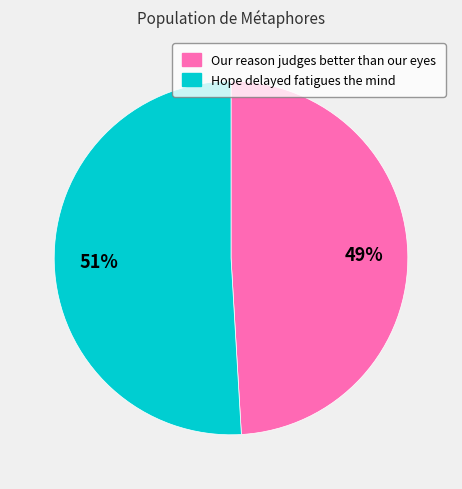

Which category has the biggest portion of the pie?

Hope delayed fatigues the mind